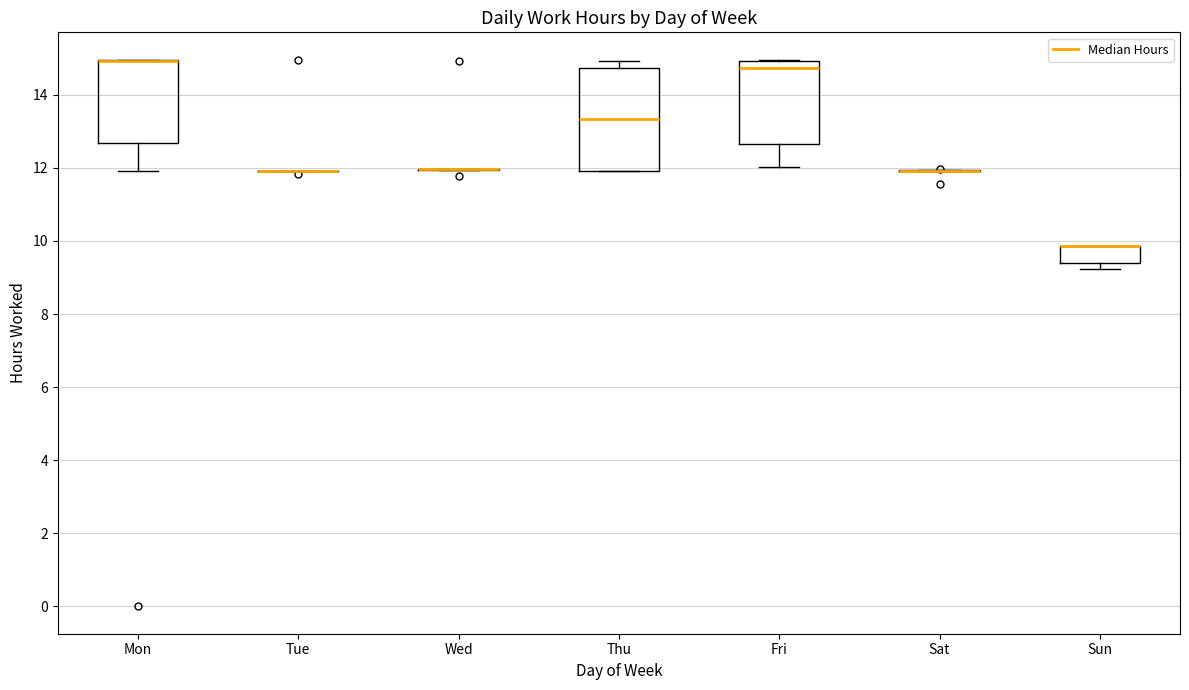

Reading left to right, read every box against the y-axis: the position of its median line, the range the box covers, and the ends of its whiskers. The values are not printed on the chart, so give them approximately, as read against the axis.

Mon: median 15.0 (drawn on the box's upper edge), box 12.6 to 15.0, whiskers 12.0 to 15.0
Tue: box collapsed to a line at 12.0, whiskers 12.0 to 12.0
Wed: box collapsed to a line at 12.0, whiskers 12.0 to 12.0
Thu: median 13.4, box 12.0 to 14.8, whiskers 12.0 to 15.0
Fri: median 14.8, box 12.6 to 15.0, whiskers 12.0 to 15.0
Sat: box collapsed to a line at 12.0, whiskers 12.0 to 12.0
Sun: median 9.8 (drawn on the box's upper edge), box 9.4 to 9.8, whiskers 9.2 to 9.8